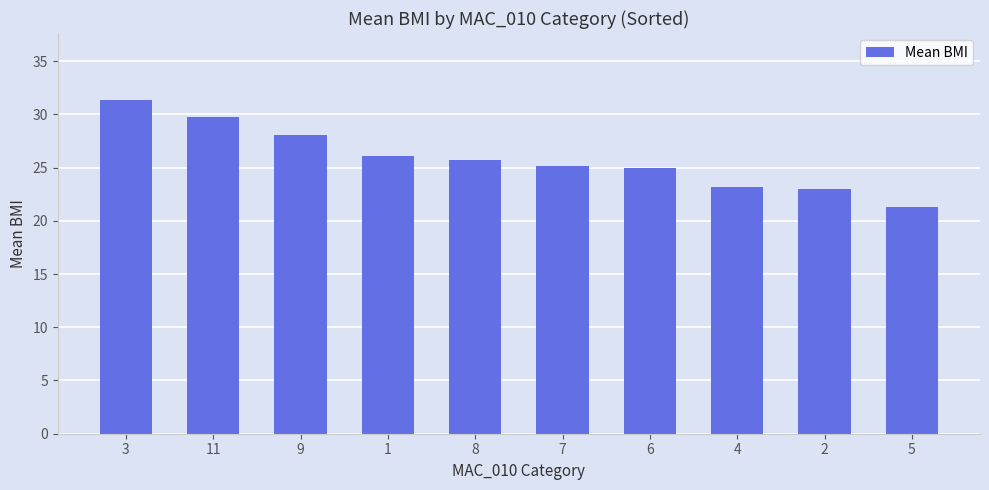

Reading left to right, extract all data points from this chart.

3=31.4	11=29.7	9=28.1	1=26.1	8=25.7	7=25.2	6=24.9	4=23.2	2=23.0	5=21.3